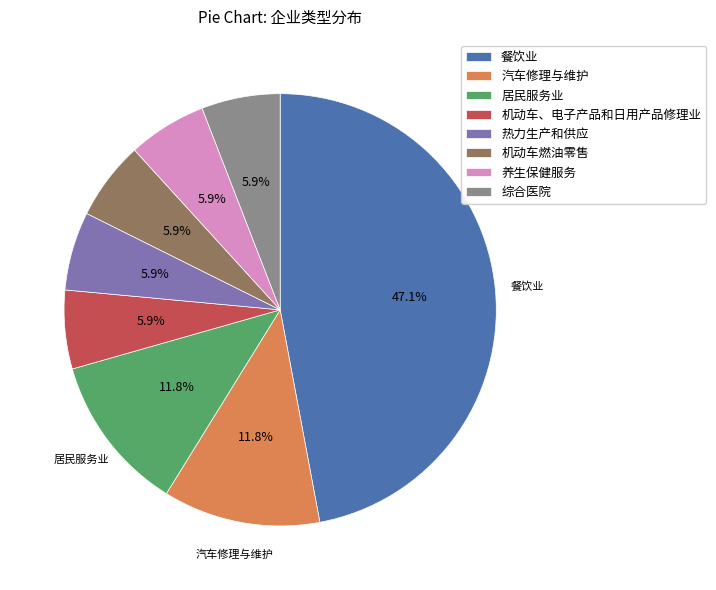

What percentage is the 居民服务业 slice, to the nearest percent?

12%